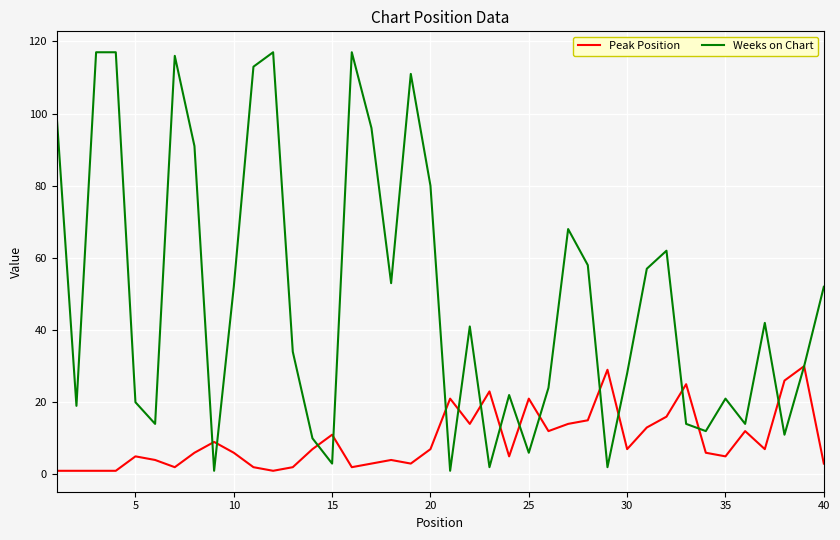

Rank the series by their average value, from highest to lowest.

Weeks on Chart, Peak Position